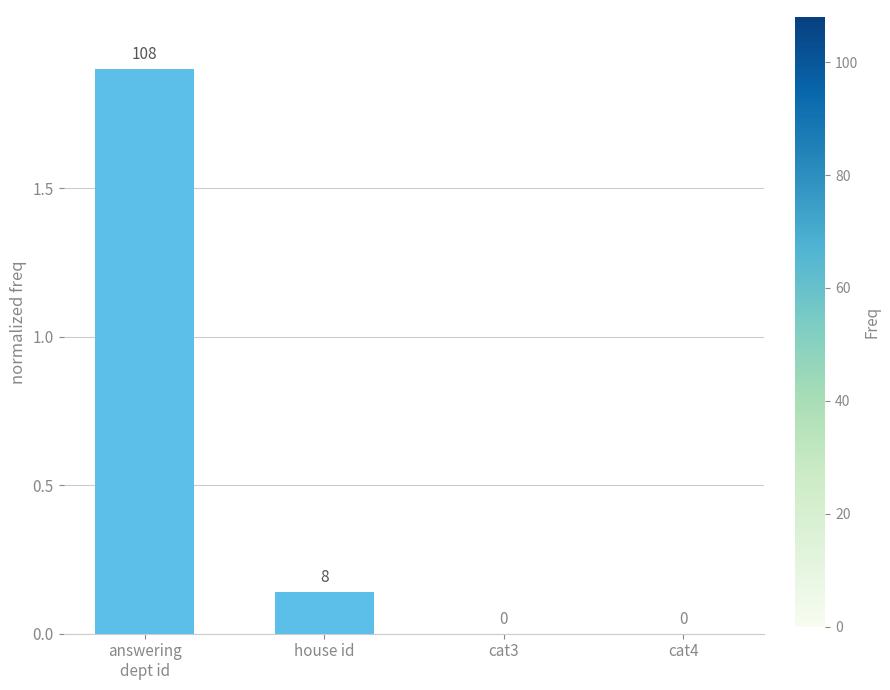

True or false: the data shows 3.3 at answering
dept id.

False